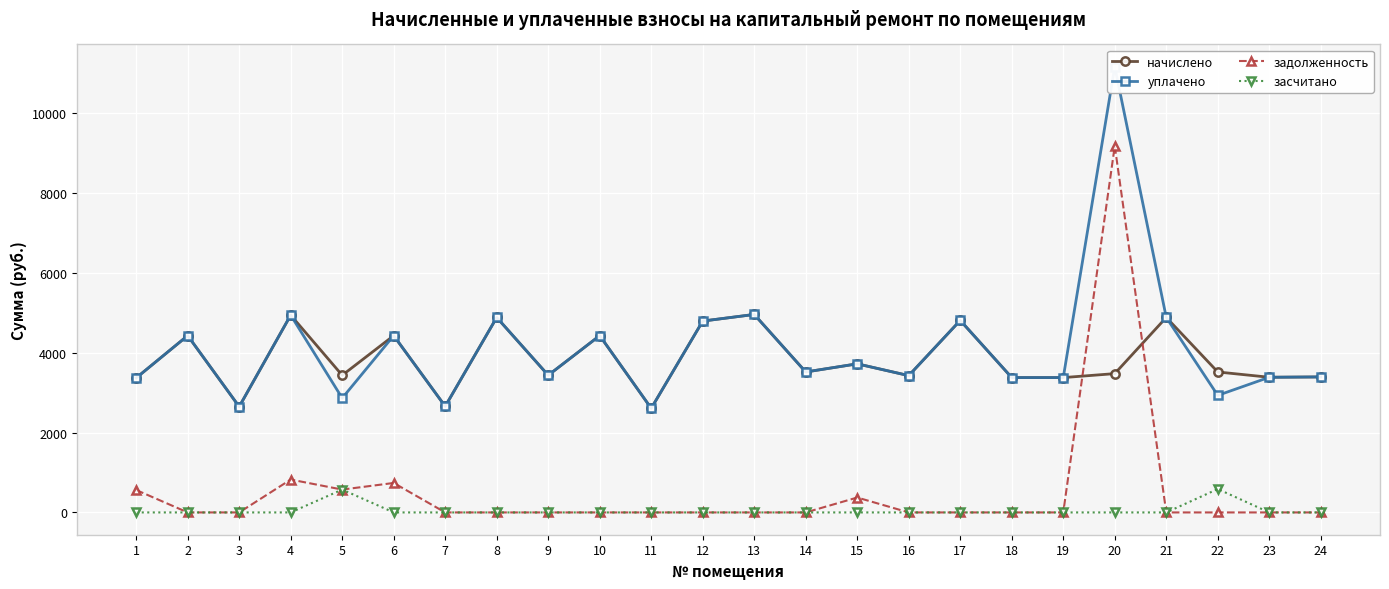

True or false: засчитано and задолженность cross at least once.

False